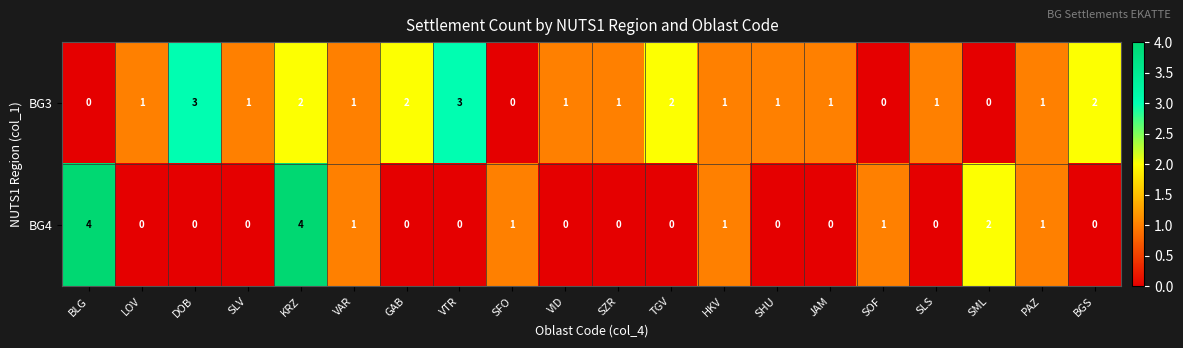

How many BG4 values are between 0 and 1?

17